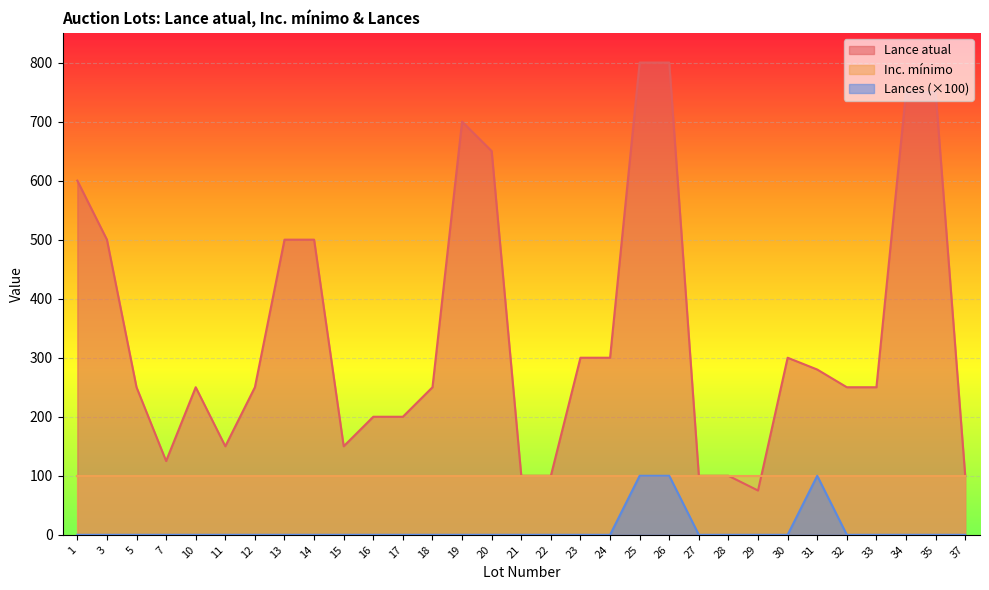

Which label corresponds to the largest value in the chart?

25